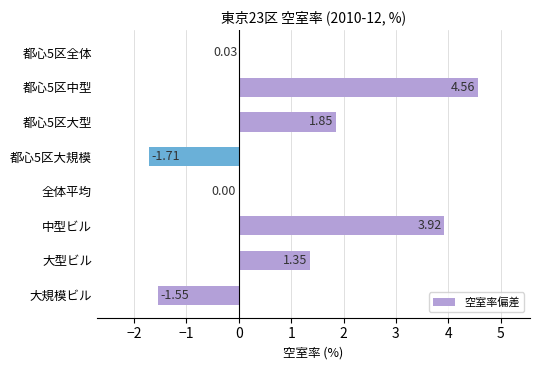

Which has a higher value, 中型ビル or 大規模ビル?

中型ビル